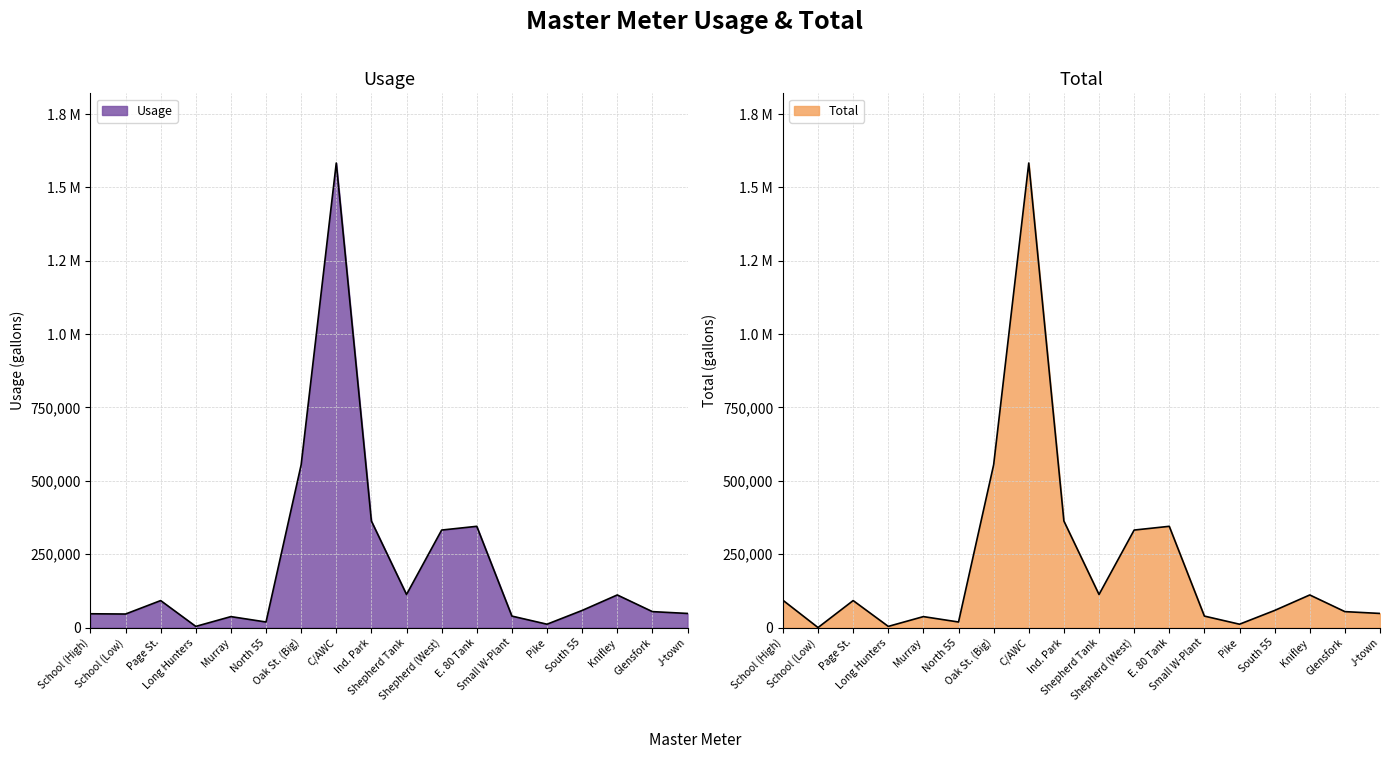

What is the sum of the Usage values at Glensfork and Small W-Plant?

93360